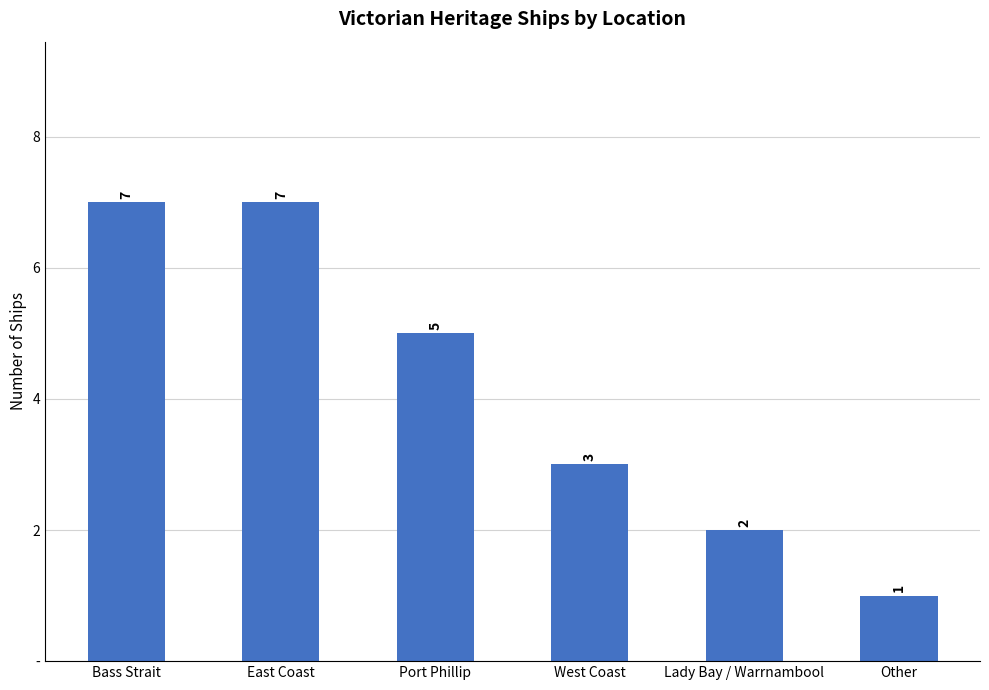

What is the difference between the maximum and minimum values?

6